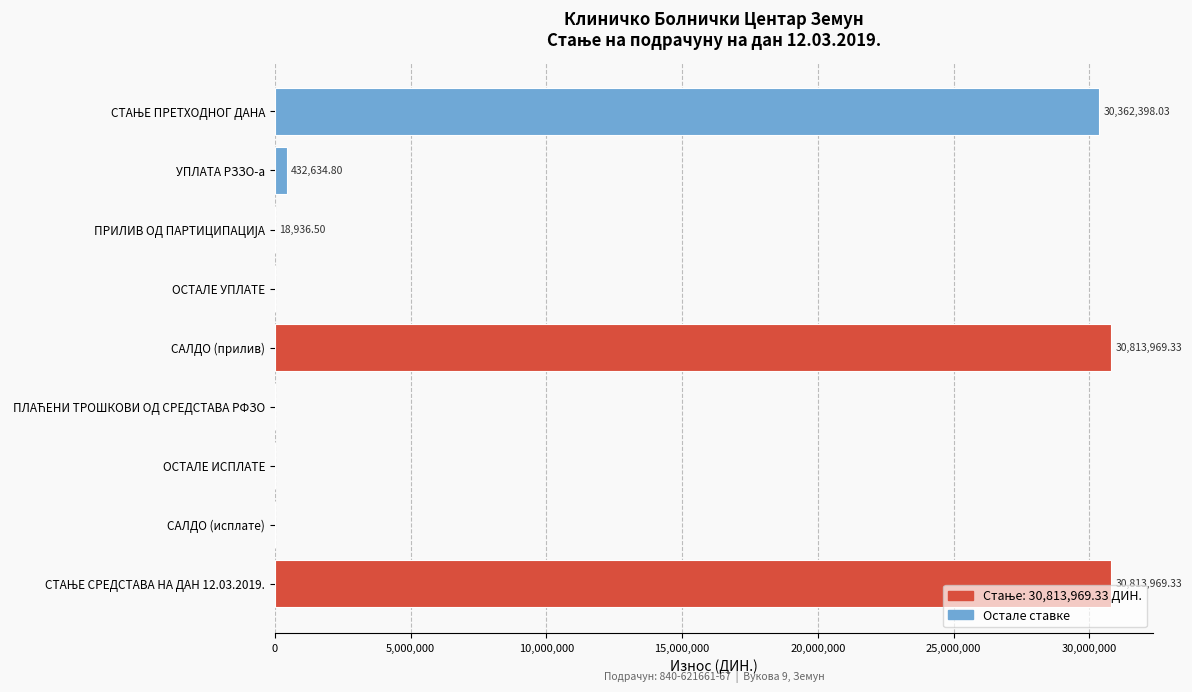

What is the sum of all values?

92441908.0